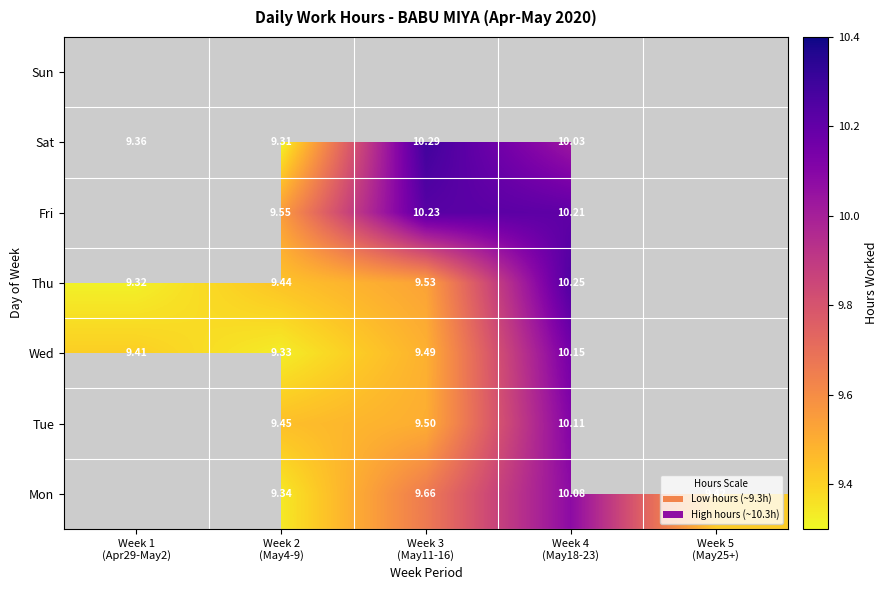

What is the sum of the Wed values at Week 3 (May11-16) and Week 4 (May18-23)?

19.6